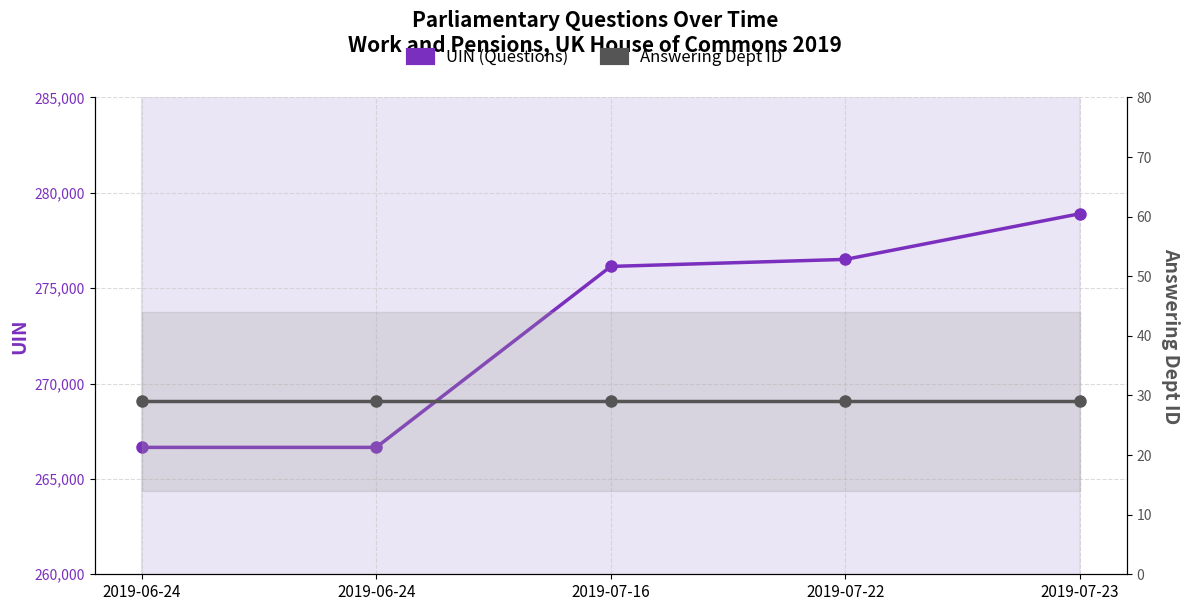

What is the value of the Answering Dept ID point at the 1st from the left?

29